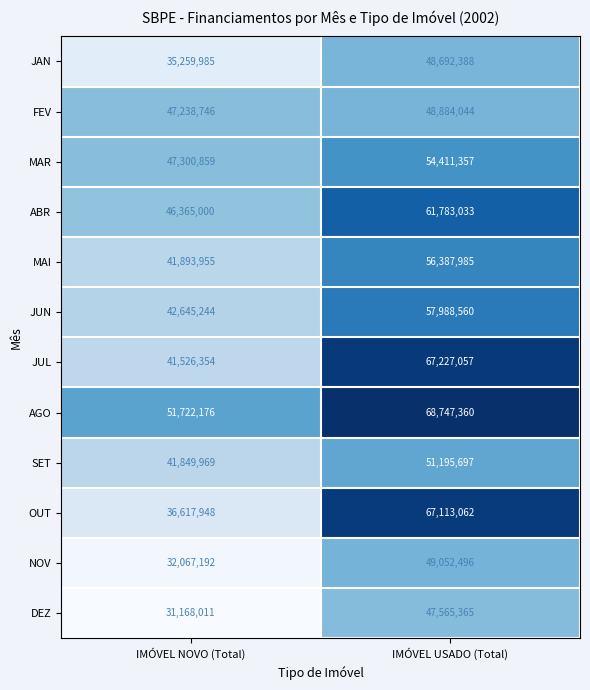

Which series has the largest total across all categories?

AGO